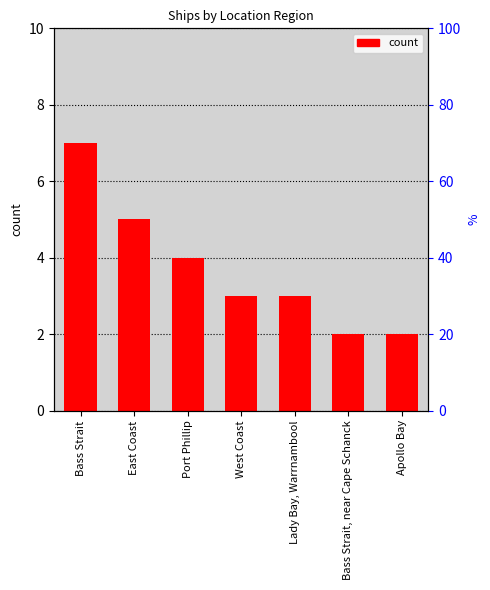

Reading right to left, list all the values displayed in this chart.

Apollo Bay=2	Bass Strait, near Cape Schanck=2	Lady Bay, Warrnambool=3	West Coast=3	Port Phillip=4	East Coast=5	Bass Strait=7